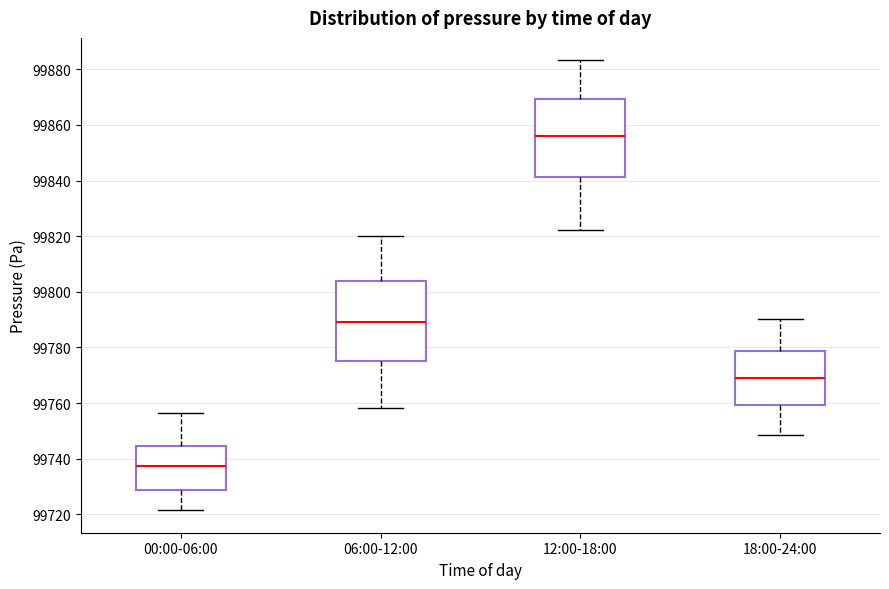

Reading left to right, transcribe this box plot: for each box, give where its median line is, the range the box spans, and where its two whiskers end, as read against the y-axis. The values are not printed on the chart, so give them approximately, as read against the axis.

00:00-06:00: median 99738, box 99728 to 99744, whiskers 99722 to 99756
06:00-12:00: median 99790, box 99776 to 99804, whiskers 99758 to 99820
12:00-18:00: median 99856, box 99842 to 99870, whiskers 99822 to 99884
18:00-24:00: median 99770, box 99760 to 99778, whiskers 99748 to 99790